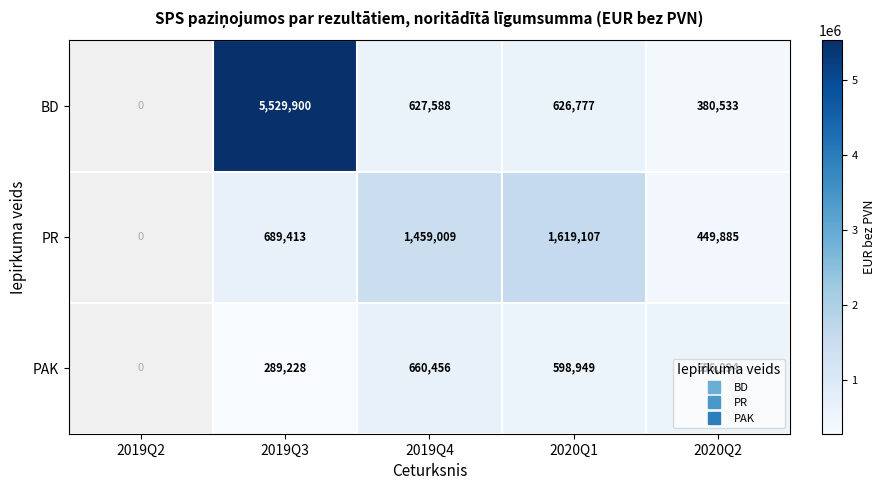

What is the minimum value shown in the chart?

289228.0